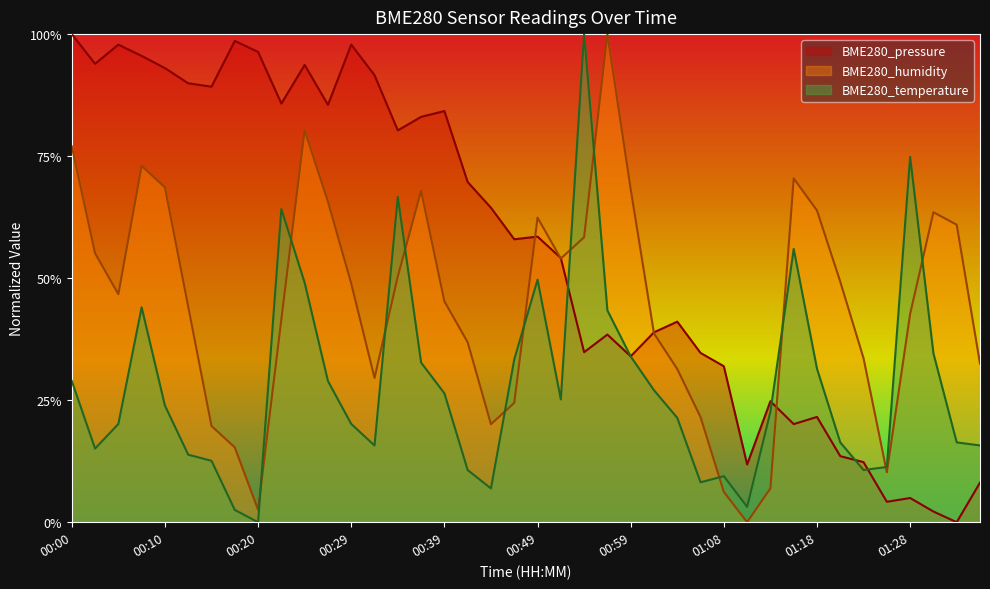

What is the approximate value of BME280_humidity at 01:25?

0.1